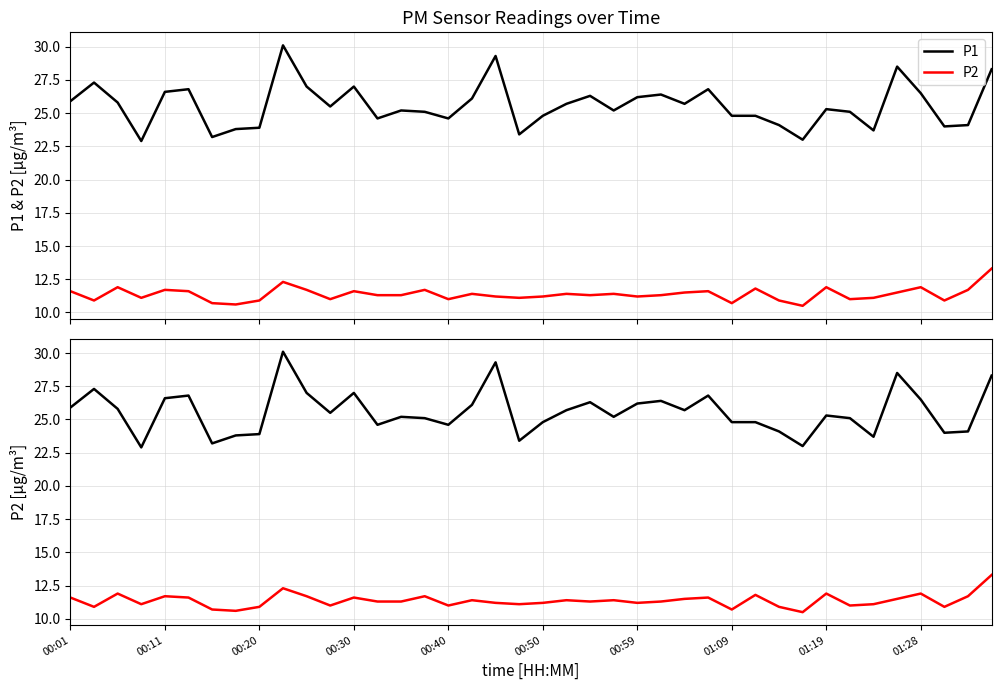

Rank the series by their maximum value, from highest to lowest.

P1, P2